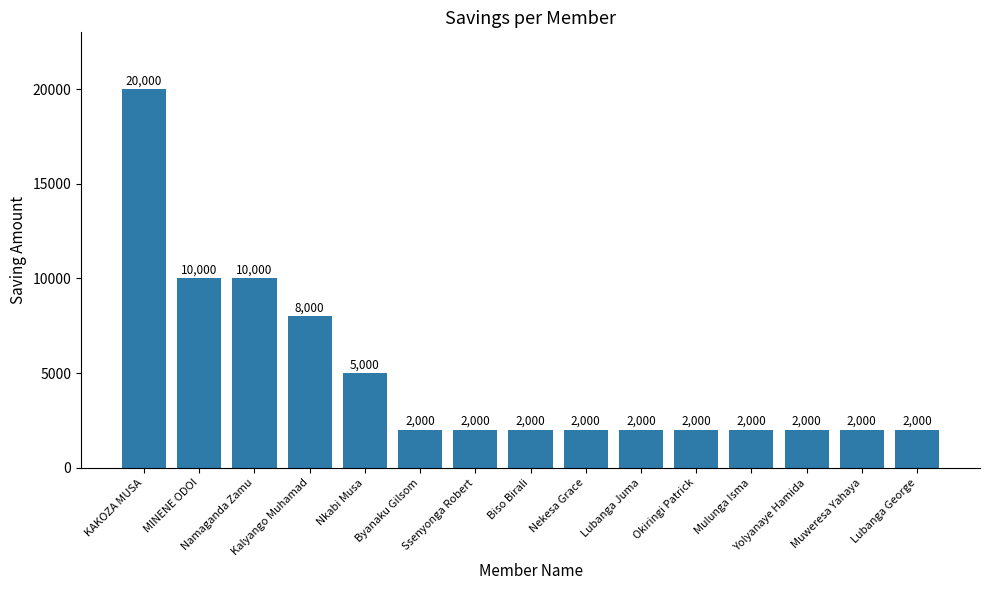

The chart shows a value of 2000 at Ssenyonga Robert. True or false?

True